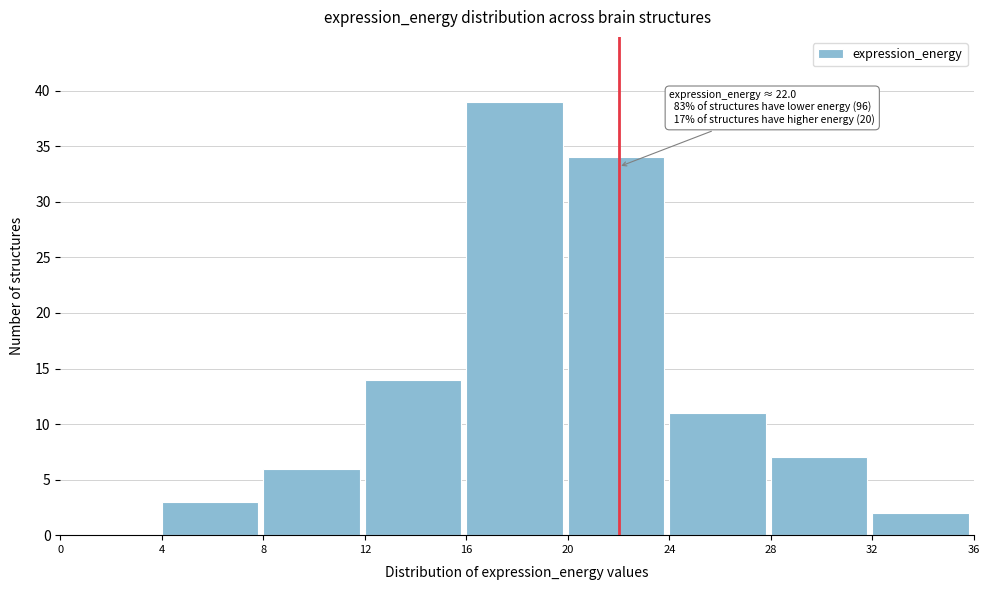

Which range on the x-axis has the tallest bar?

16 to 20